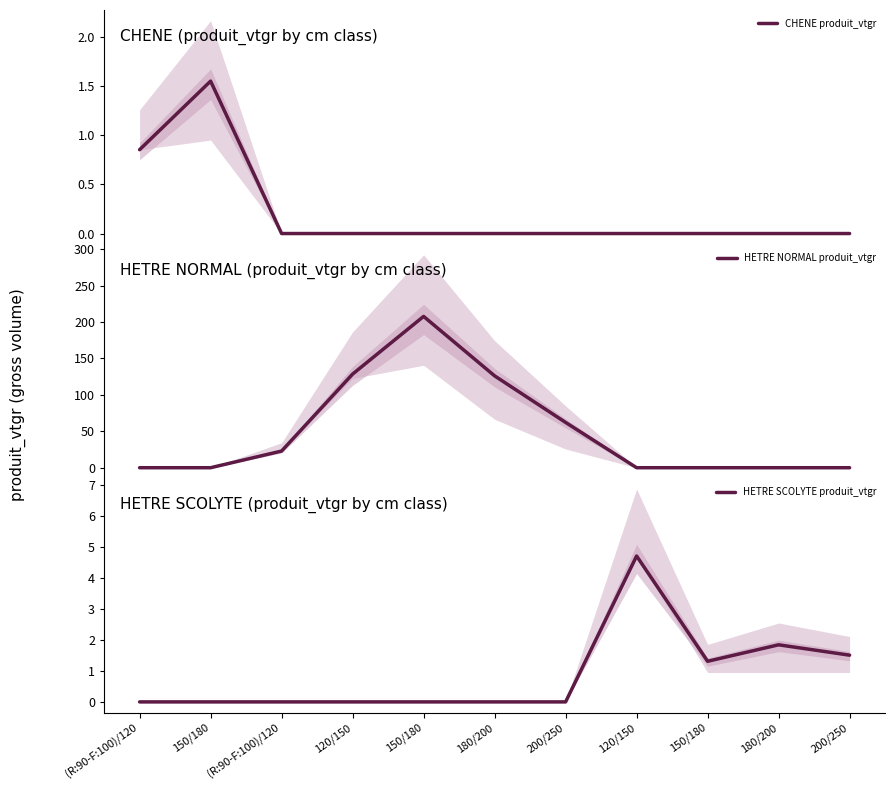

True or false: HETRE SCOLYTE produit_vtgr and HETRE NORMAL produit_vtgr intersect in this chart.

True